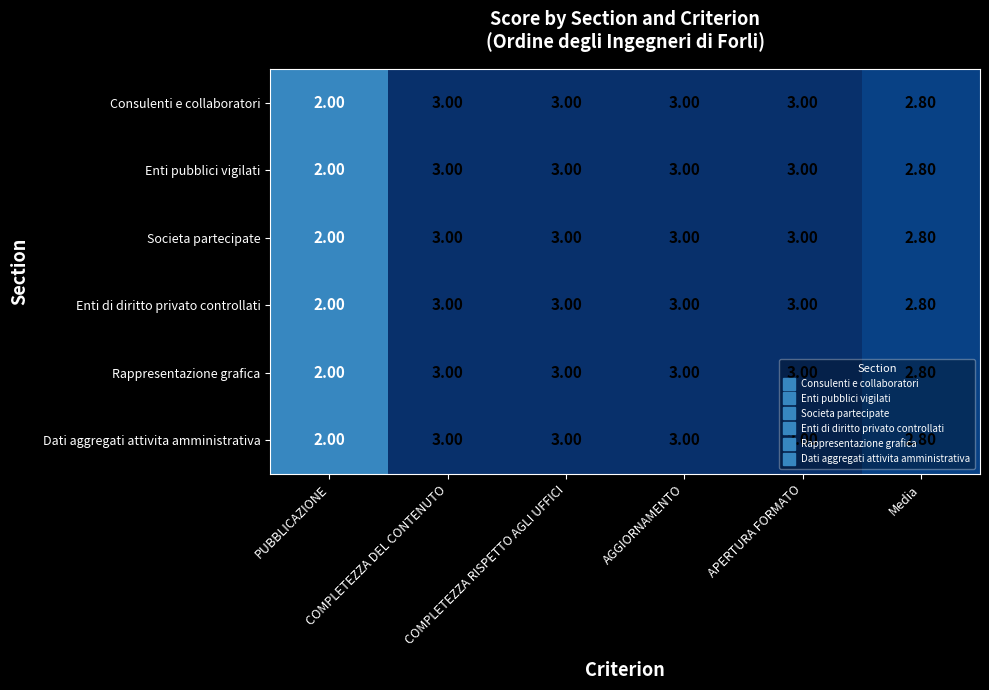

What is the sum of all Societa partecipate values?

16.8